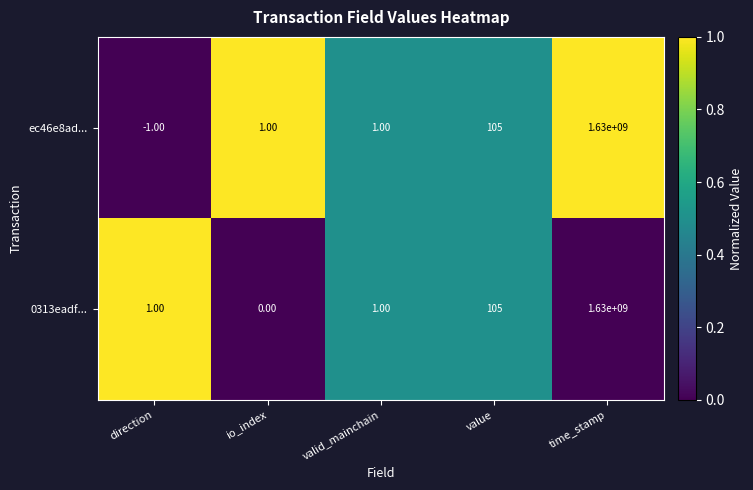

At which category does the chart reach its minimum across all series?

direction